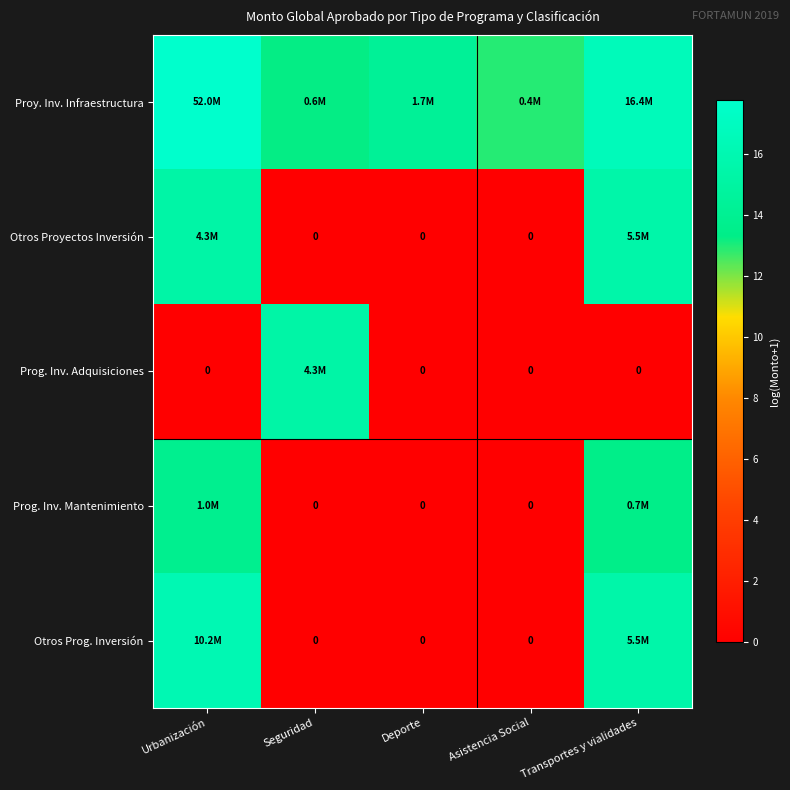

Rank the series by their maximum value, from lowest to highest.

Prog. Inv. Mantenimiento, Prog. Inv. Adquisiciones, Otros Proyectos Inversión, Otros Prog. Inversión, Proy. Inv. Infraestructura